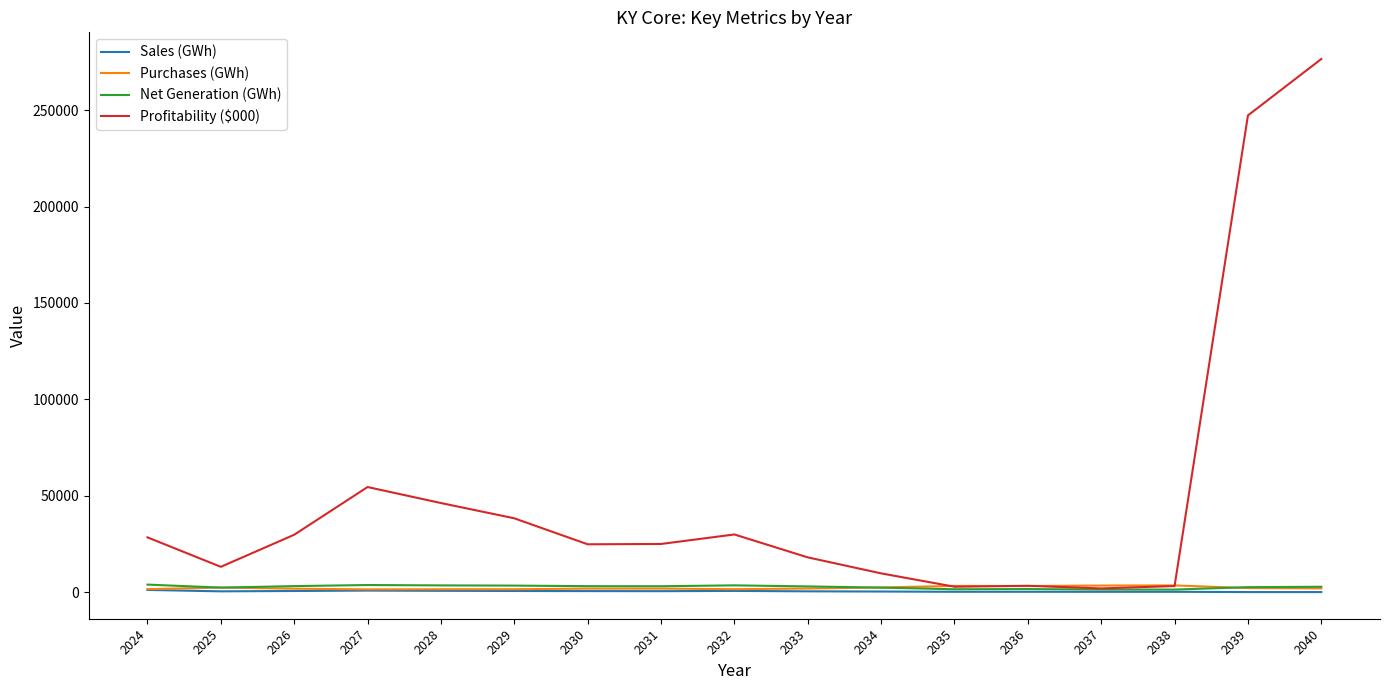

Is the value of Profitability ($000) at 2027 greater than the value of Net Generation (GWh) at 2025?

Yes